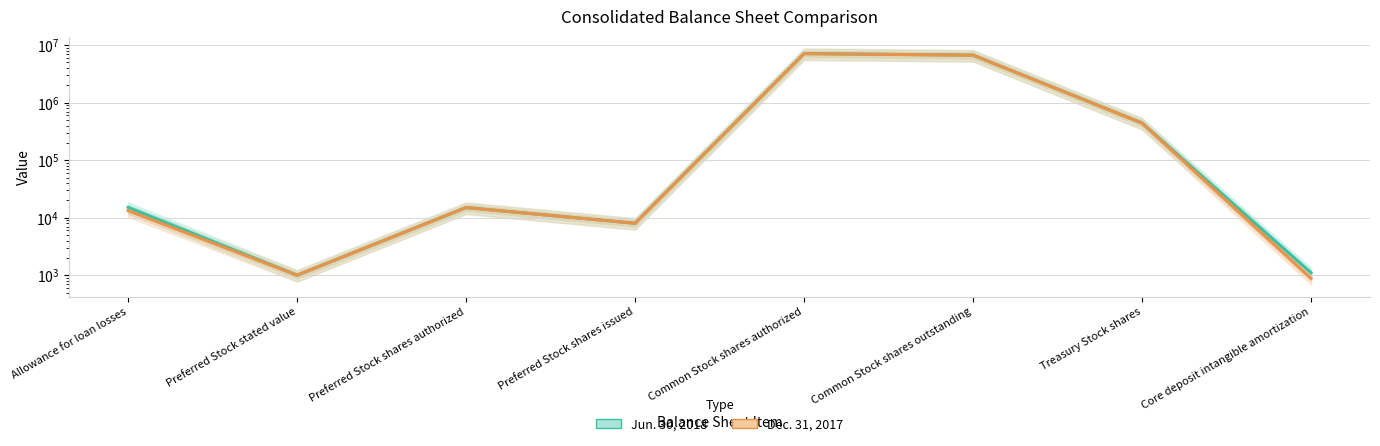

What is the total value across all series at Preferred Stock stated value?

2000